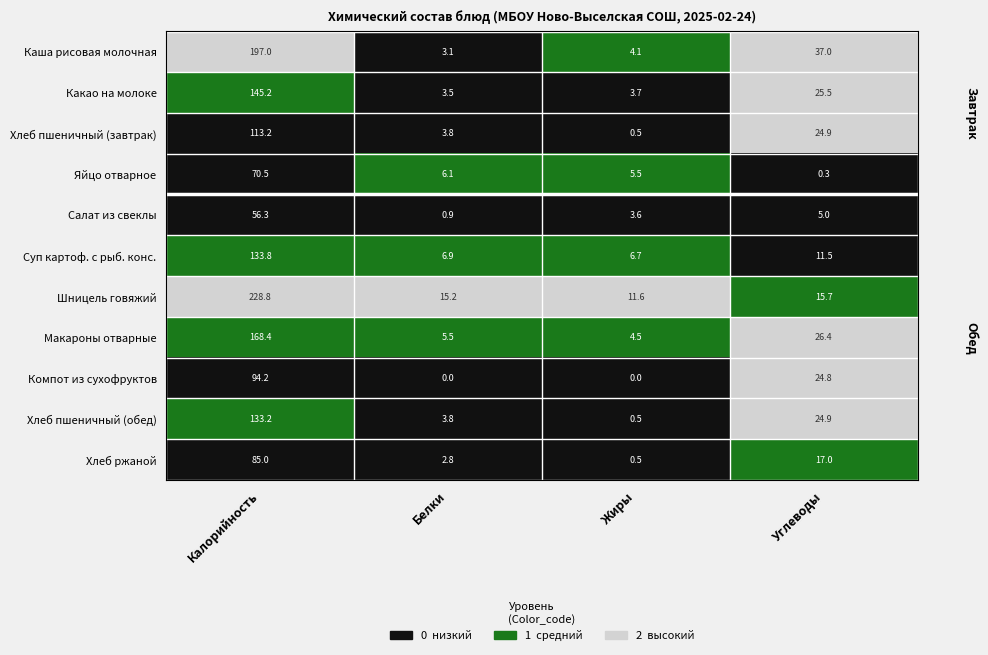

What is the total value across all series at Калорийность?

1425.6